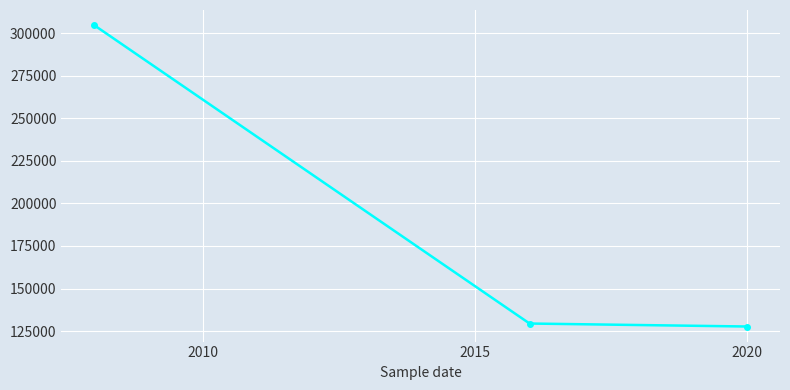

What is the difference between the second highest and minimum values?

1749.5